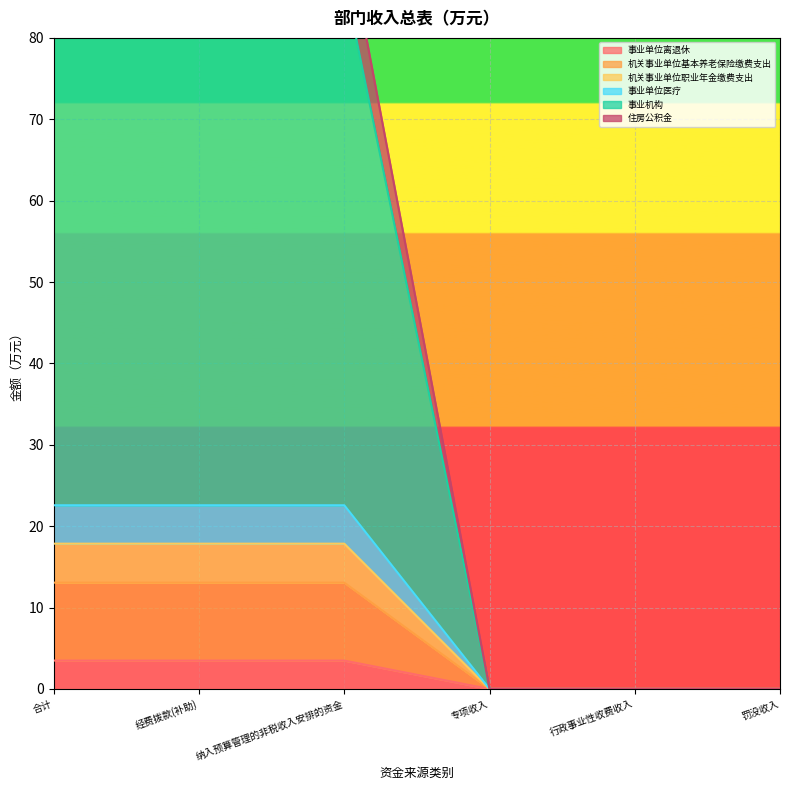

Which category has the highest value in the 住房公积金 series?

合计